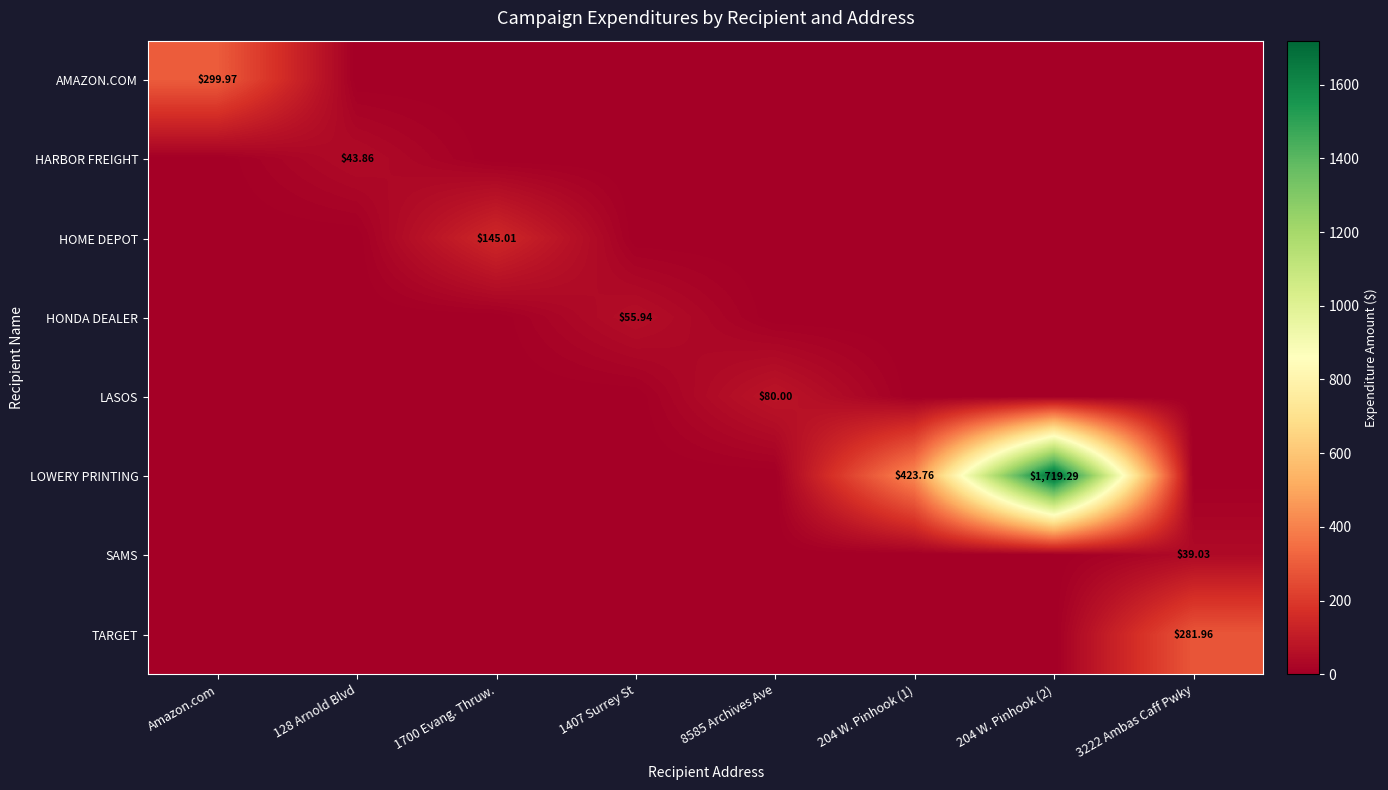

How many series are shown in this chart?

8